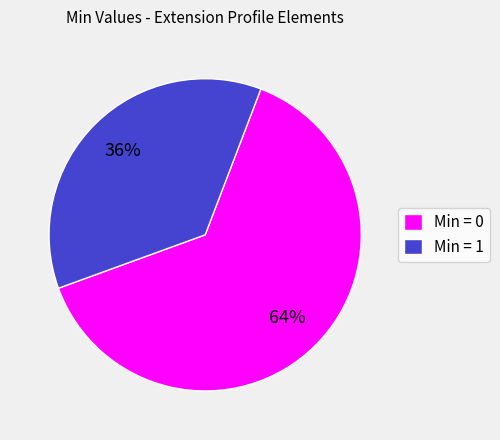

Do Min = 0 and Min = 1 together represent more than half of the pie?

Yes